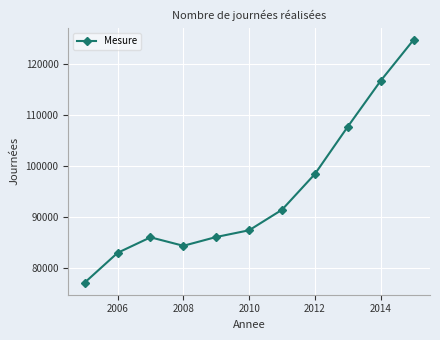

True or false: the data has more than 0 interior local peaks.

True